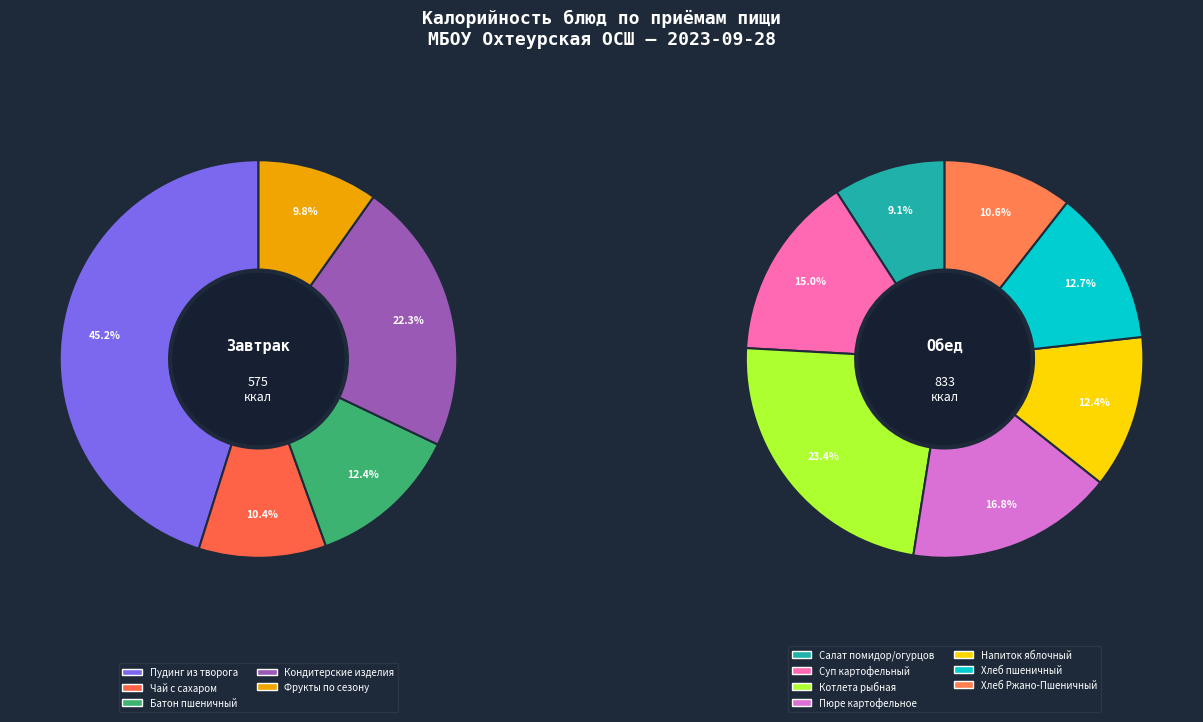

Approximately how many times larger is the value at Салат из свежих помидор и огурцов compared to Фрукты по сезону?

1.3